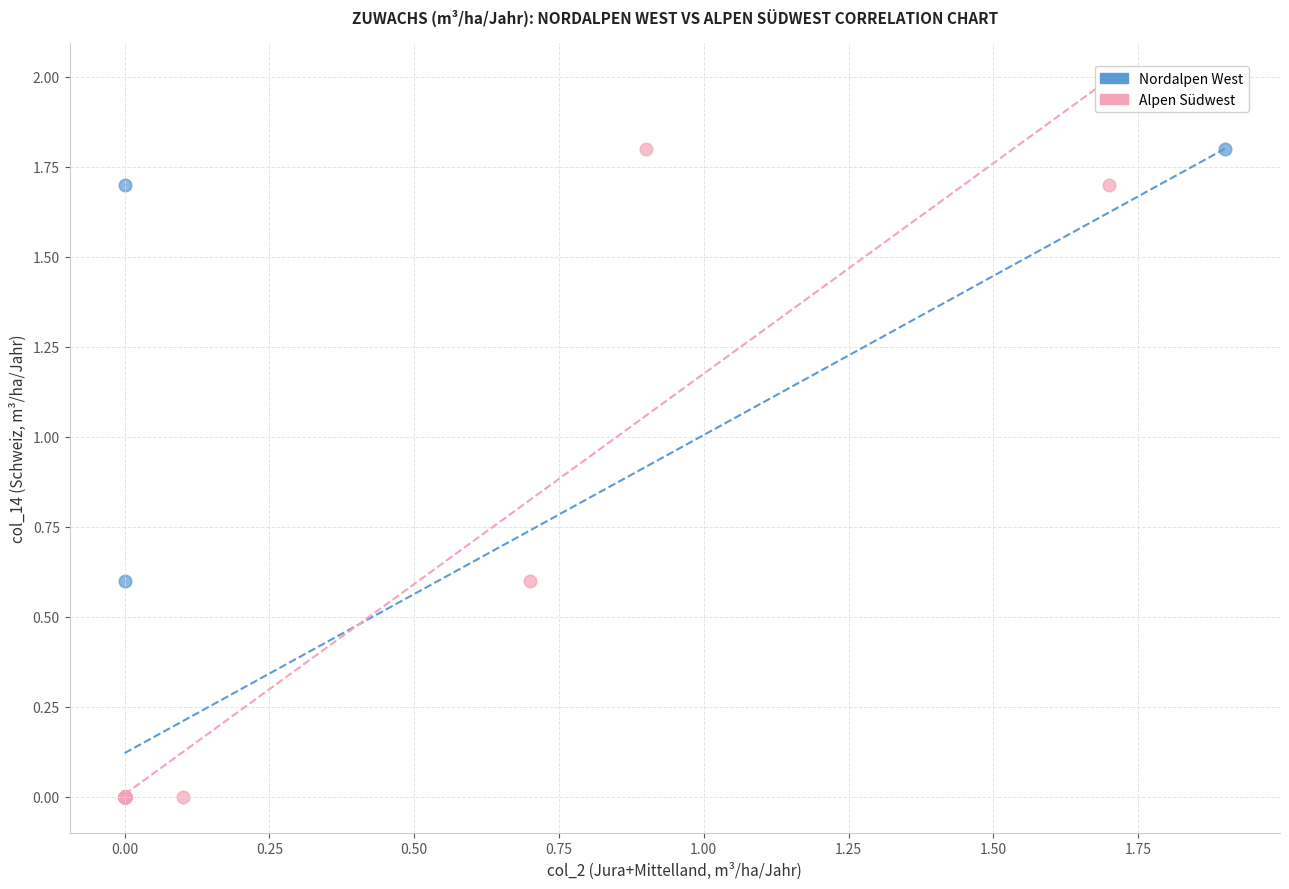

What are all the series names shown in the legend?

Nordalpen West, Alpen Südwest